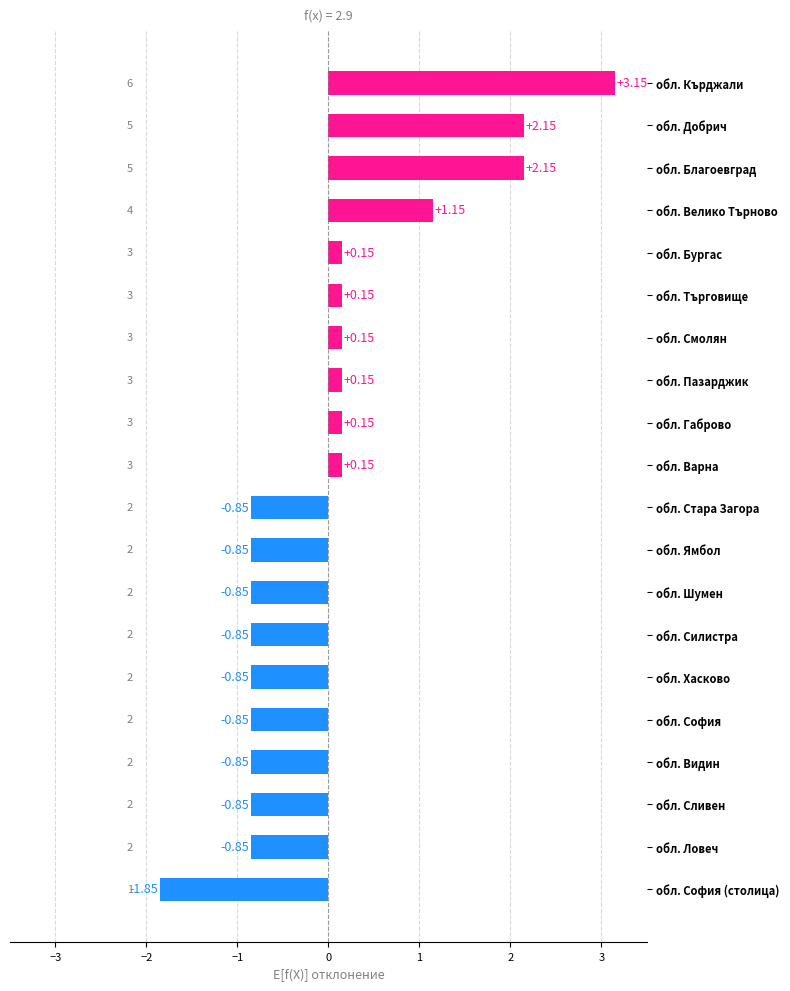

At which category does the chart reach its minimum across all series?

обл. София (столица)